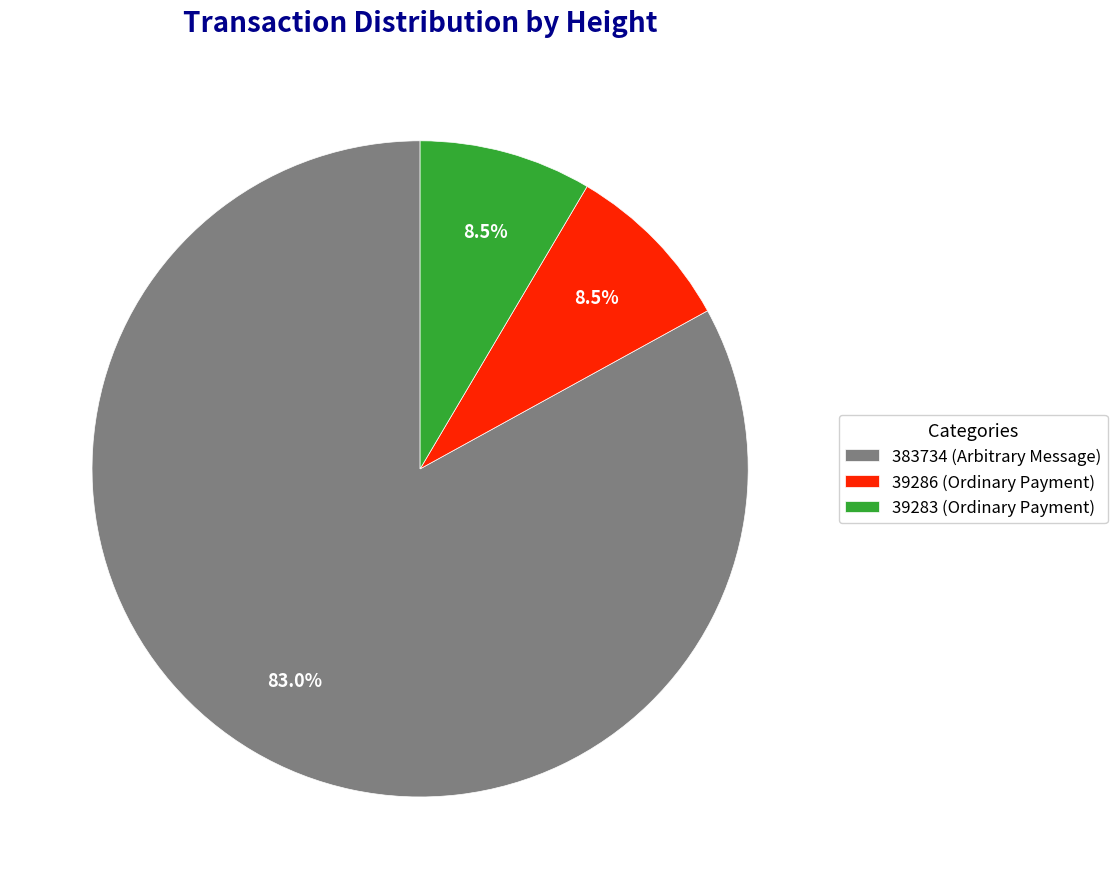

Which has a higher value, 383734 (Arbitrary Message) or 39283 (Ordinary Payment)?

383734 (Arbitrary Message)